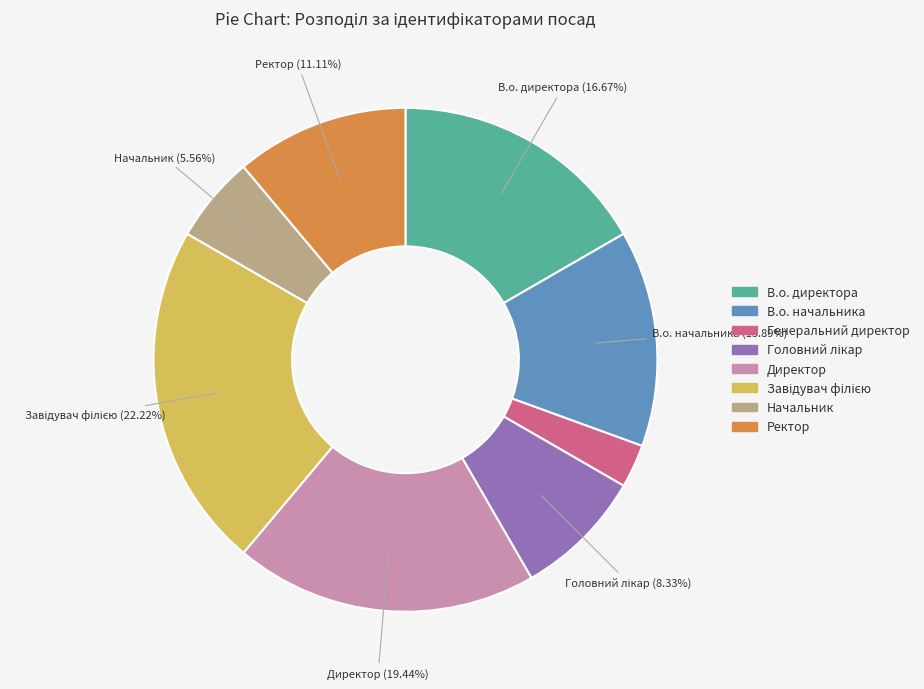

Is there any slice that represents more than half of the pie?

No